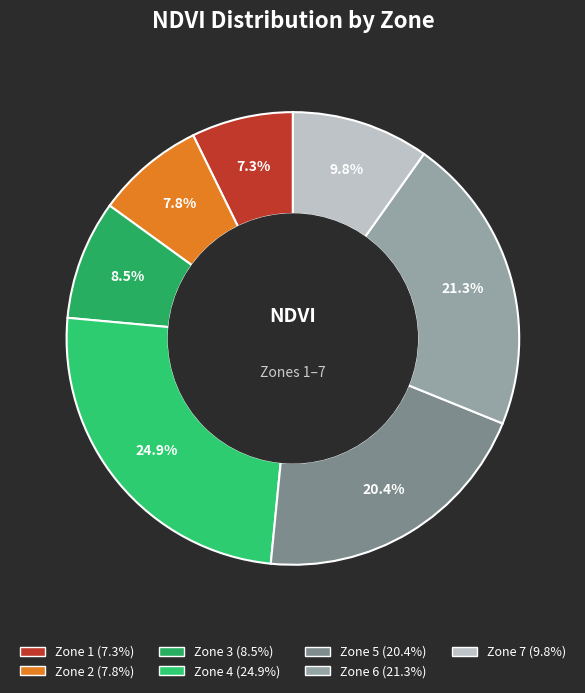

What is the largest slice in the pie chart?

Zone 4